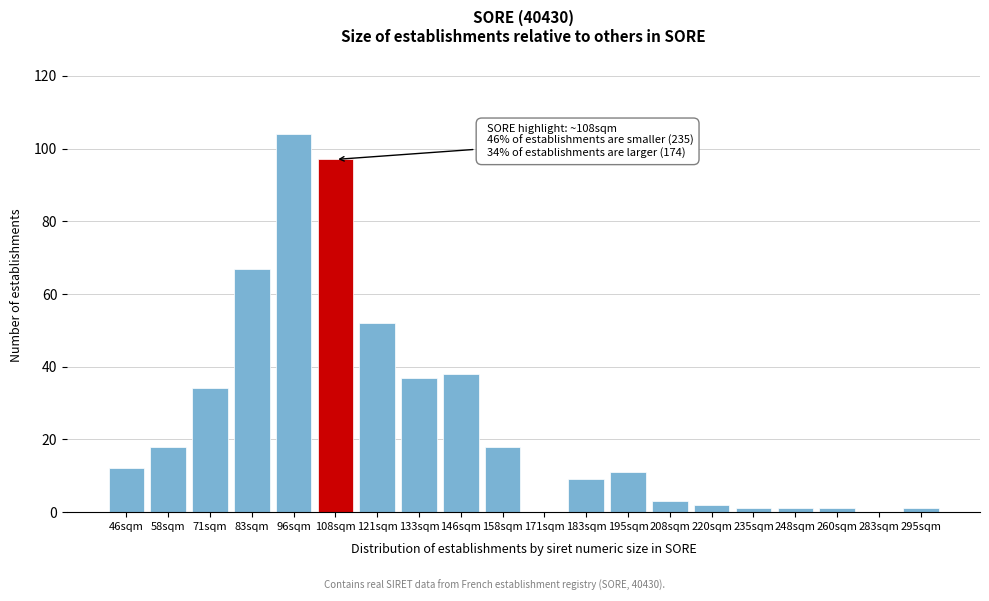

Reading left to right, transcribe all the data shown in this chart.

46sqm=12	58sqm=18	71sqm=34	83sqm=67	96sqm=104	108sqm=97	121sqm=52	133sqm=37	146sqm=38	158sqm=18	171sqm=0	183sqm=9	195sqm=11	208sqm=3	220sqm=2	235sqm=1	248sqm=1	260sqm=1	283sqm=0	295sqm=1